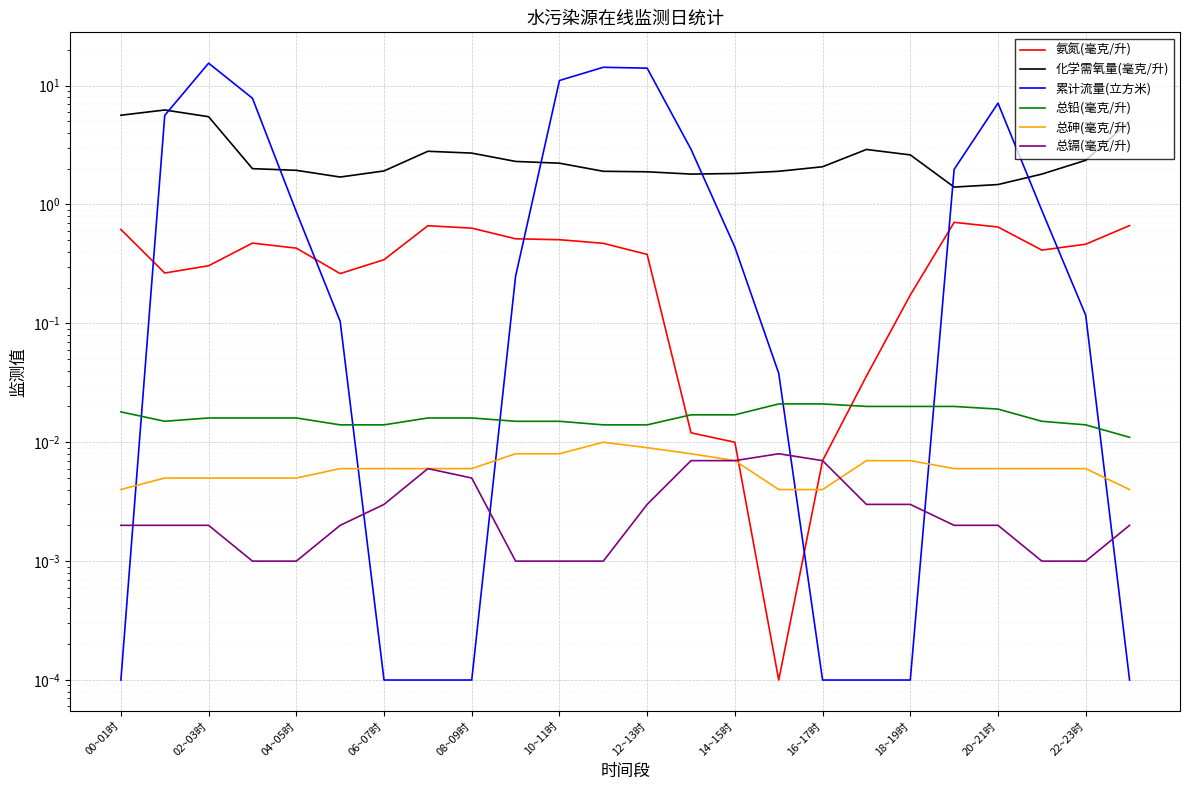

True or false: 总砷(毫克/升) has more than 1 interior local peaks.

False